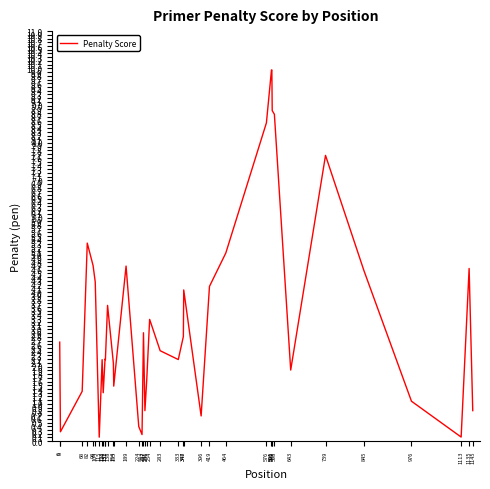

What is the average value?

3.4